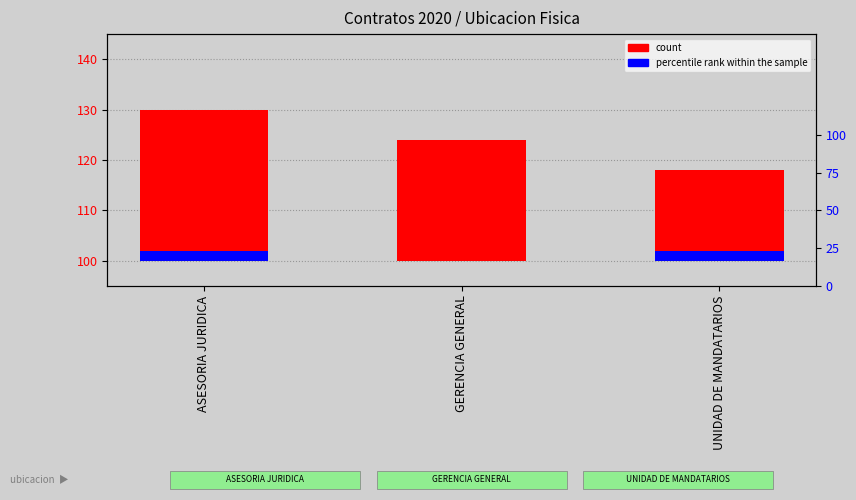

At which category does the chart reach its minimum across all series?

GERENCIA GENERAL